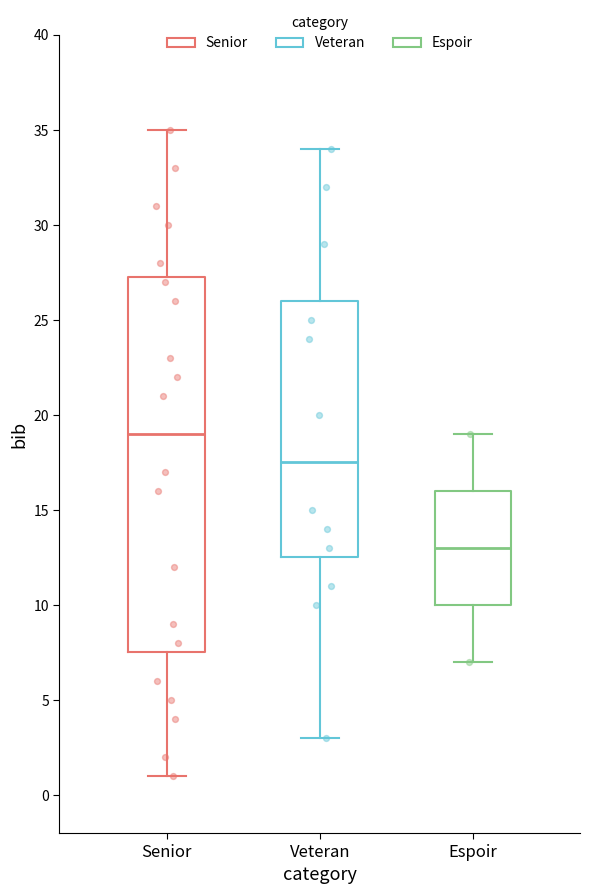

Reading left to right, transcribe this box plot: for each box, give where its median line is, the range the box spans, and where its two whiskers end, as read against the y-axis. The values are not printed on the chart, so give them approximately, as read against the axis.

Senior: median 19.0, box 7.5 to 27.5, whiskers 1.0 to 35.0
Veteran: median 17.5, box 12.5 to 26.0, whiskers 3.0 to 34.0
Espoir: median 13.0, box 10.0 to 16.0, whiskers 7.0 to 19.0